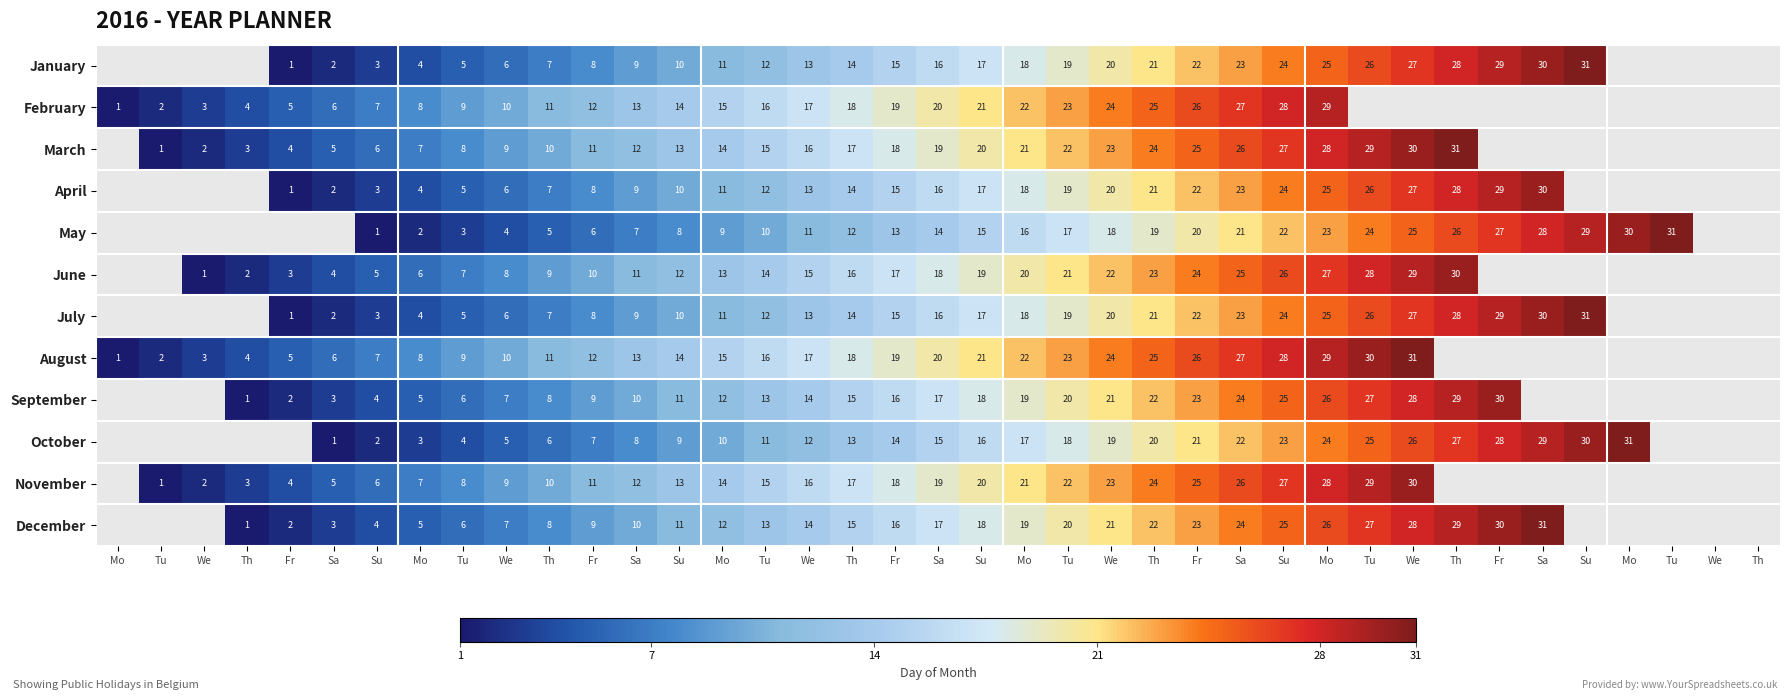

True or false: May has a value of 25 at We.

True